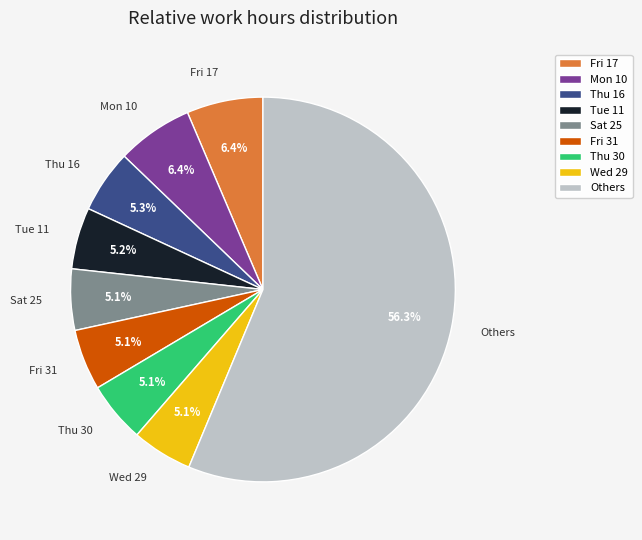

How much of the chart is everything except Wed 29?

94.9%